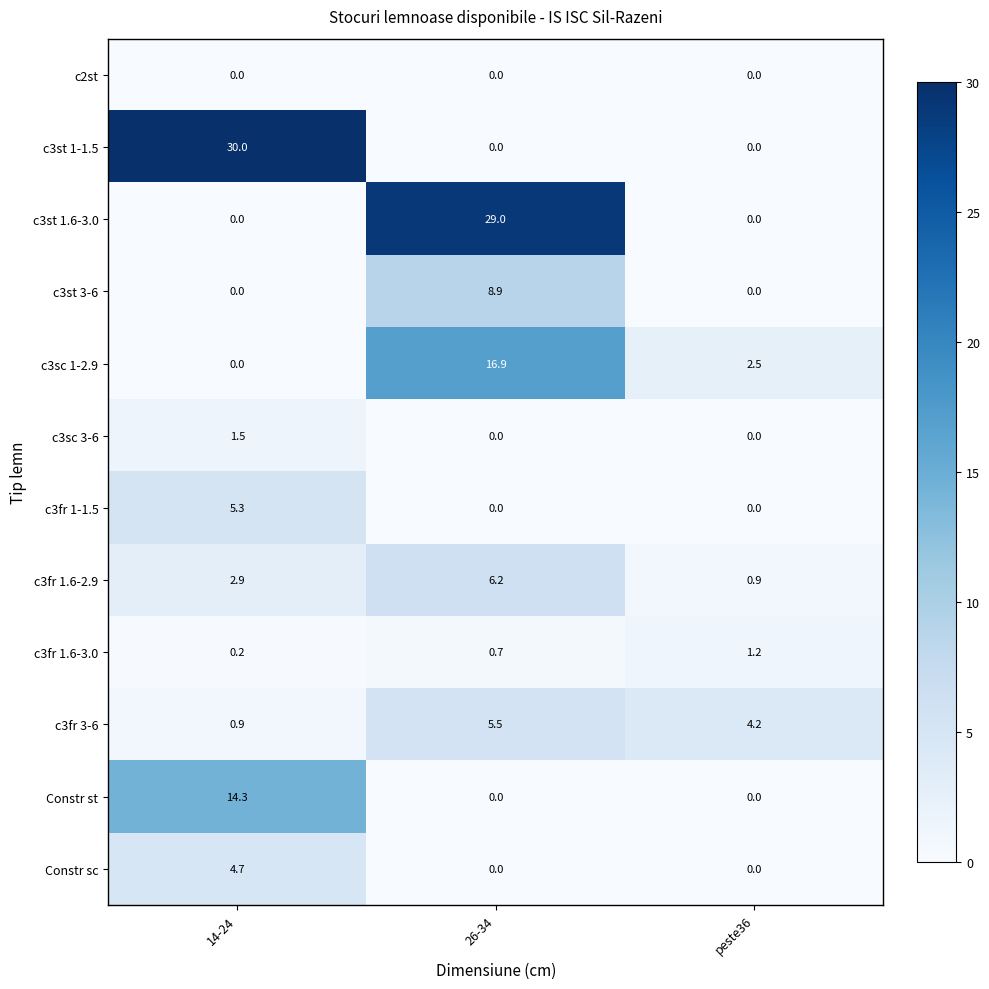

What is the maximum value shown in the chart?

30.0